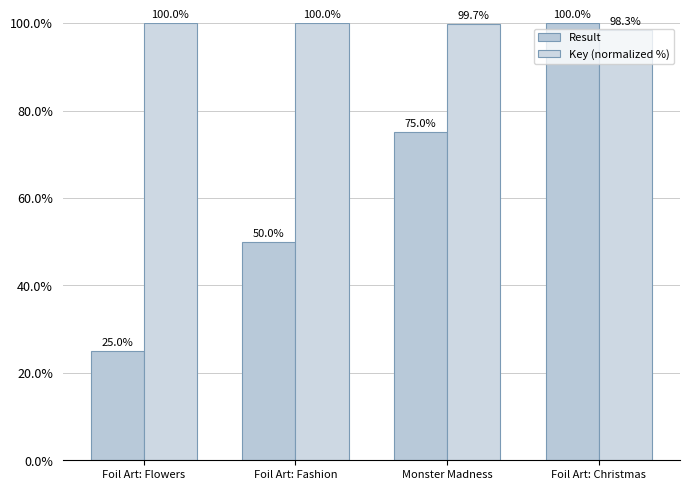

What are all the series names shown in the legend?

Result, Key (normalized %)